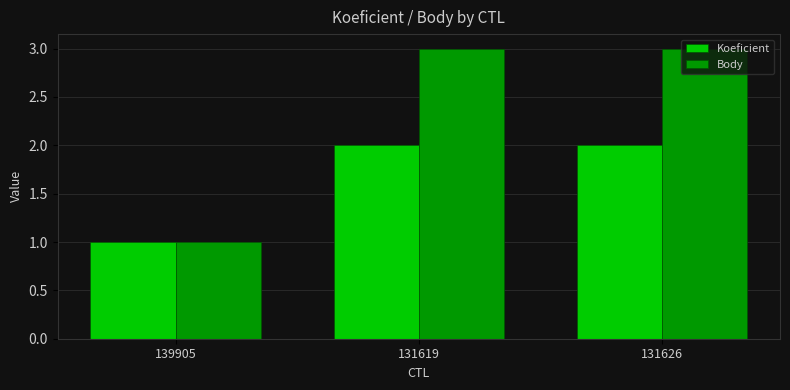

What is the sum of the Koeficient values at 131626 and 139905?

3